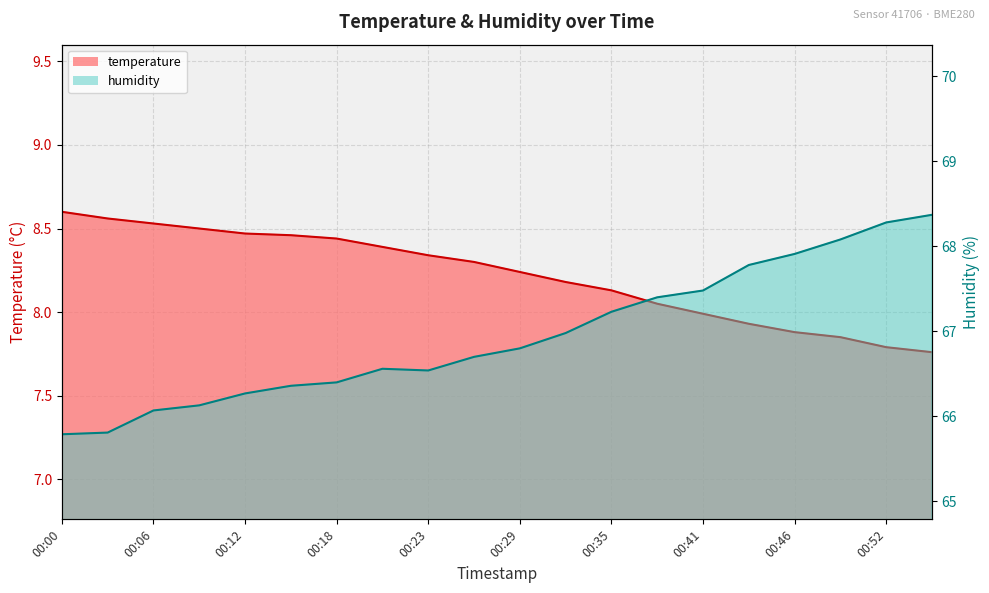

Does the chart display data point markers on the line(s)?

No